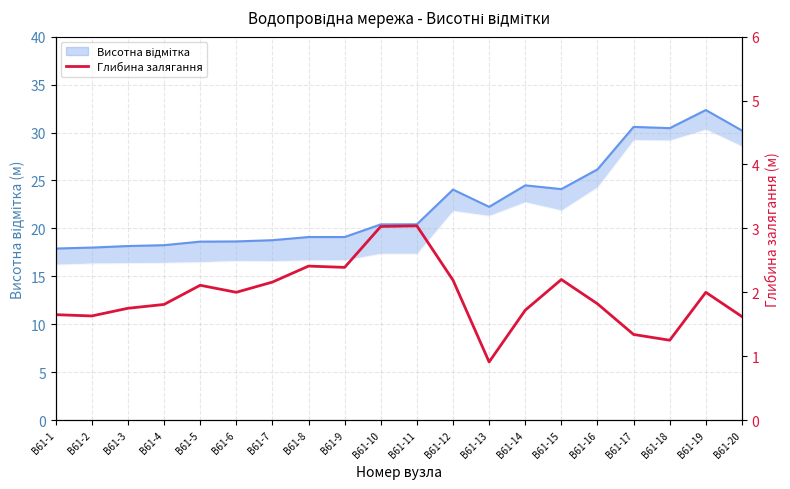

Reading left to right, extract all data points from this chart.

1.6	1.6	1.8	1.8	2.1	2.0	2.2	2.4	2.4	3.0	3.0	2.2	0.9	1.7	2.2	1.8	1.3	1.2	2.0	1.6